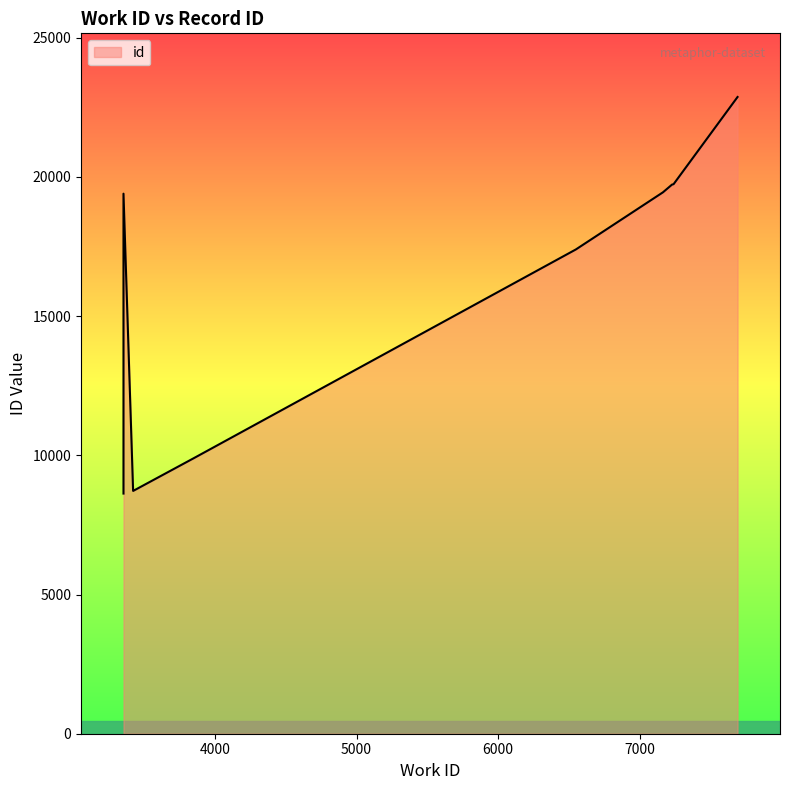

Reading right to left, list all the values displayed in this chart.

22869	19738	19723	19446	19397	17395	9892	8723	8722	8626